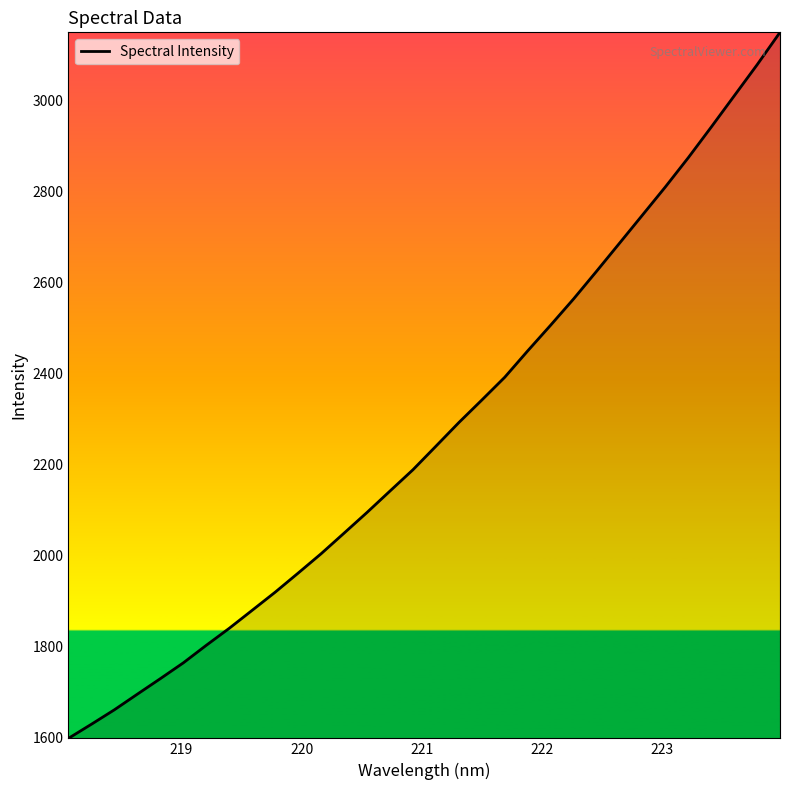

What is the minimum value shown in the chart?

1597.2